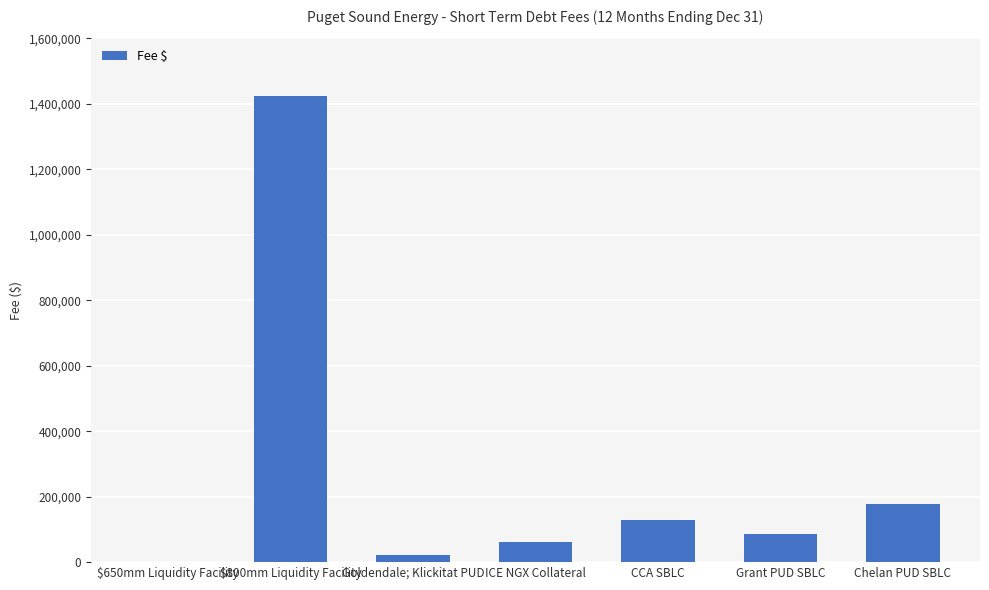

What is the greatest value displayed?

1423333.3